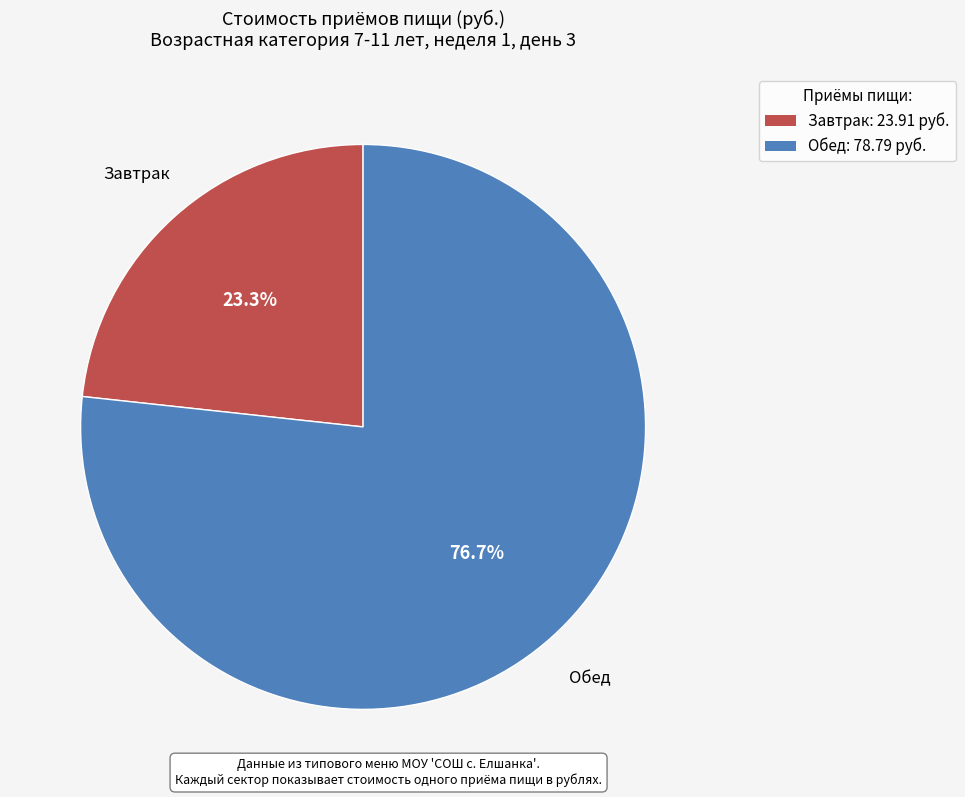

How many segments does this pie chart have?

2